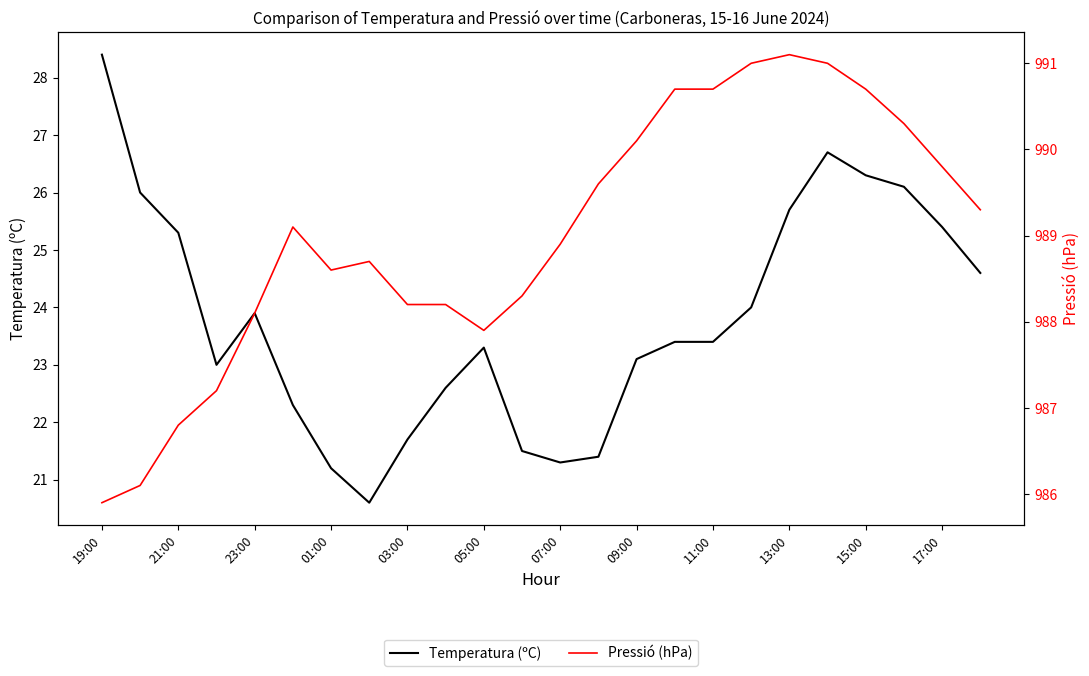

What is the highest value of the Temperatura (ºC) series?

28.4